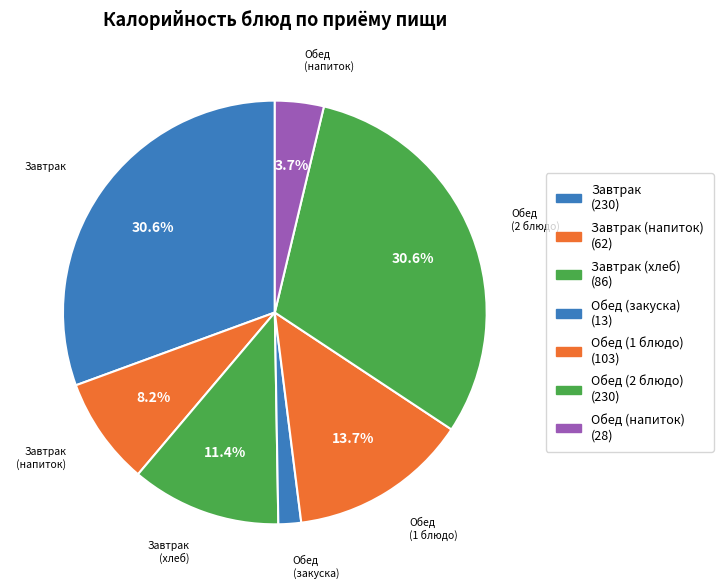

Count the number of slices in the pie.

7